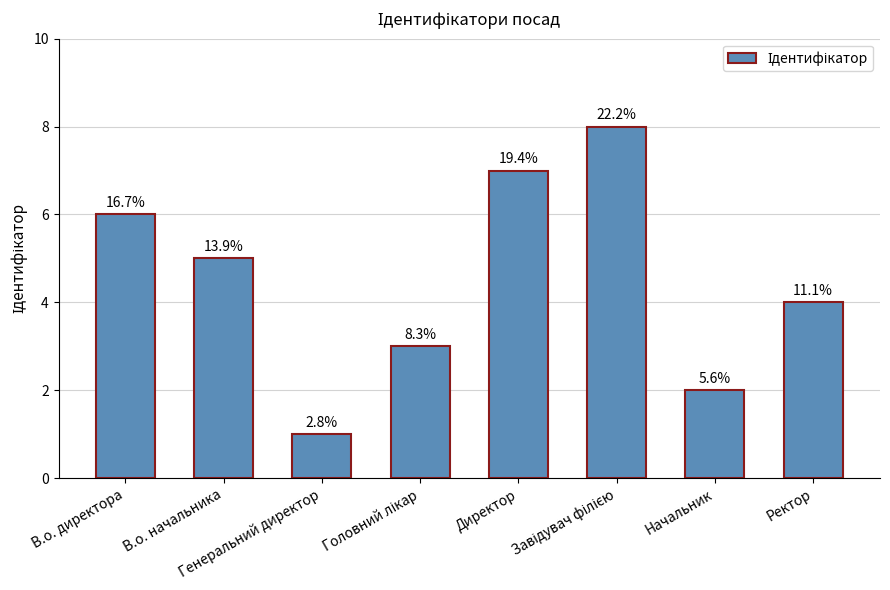

Which label corresponds to the largest value in the chart?

Завідувач філією